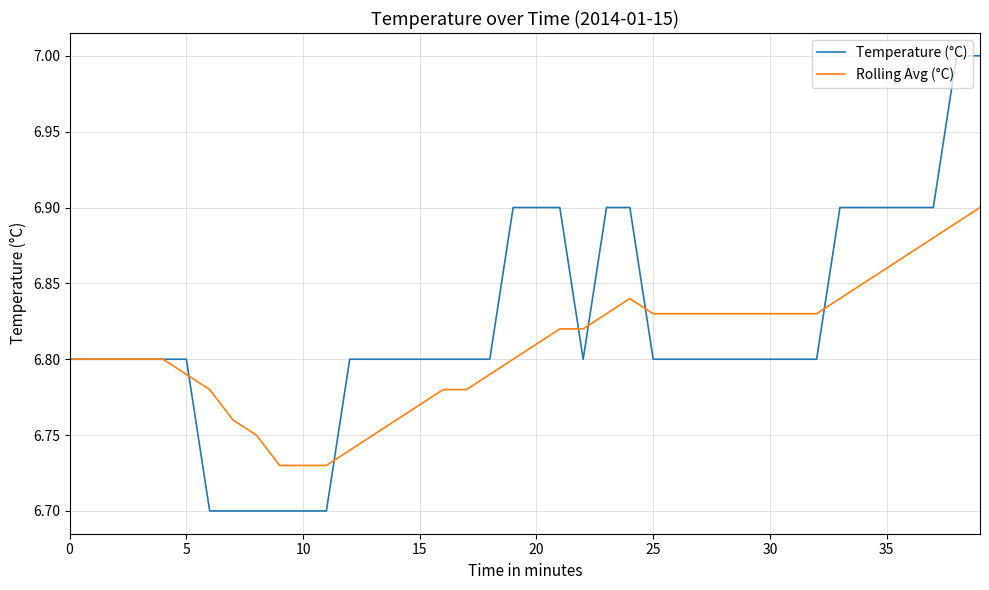

True or false: Rolling Avg (°C) and Temperature (°C) intersect in this chart.

True